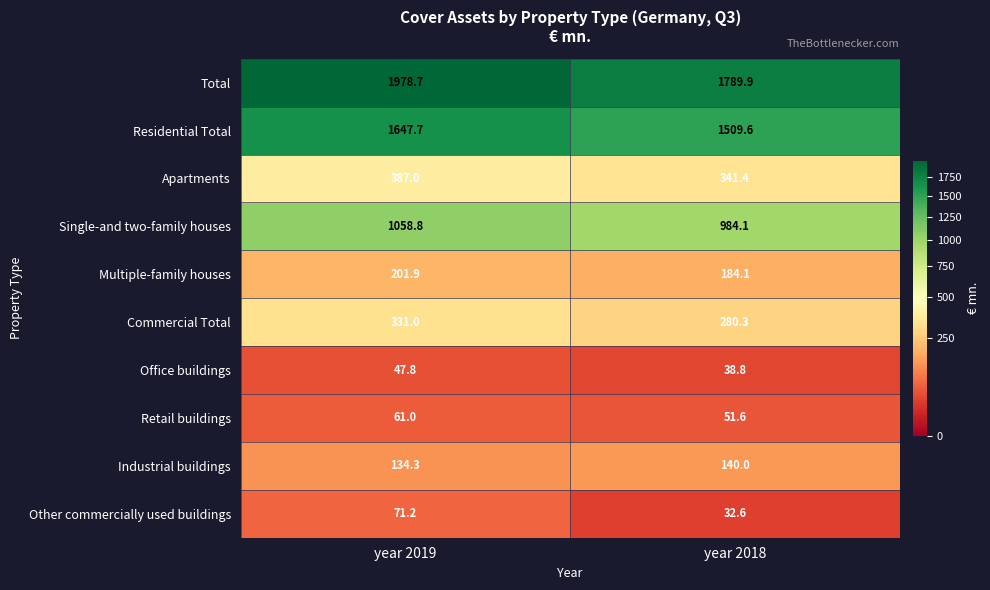

The value of Other commercially used buildings at year 2018 is 32.6. True or false?

True